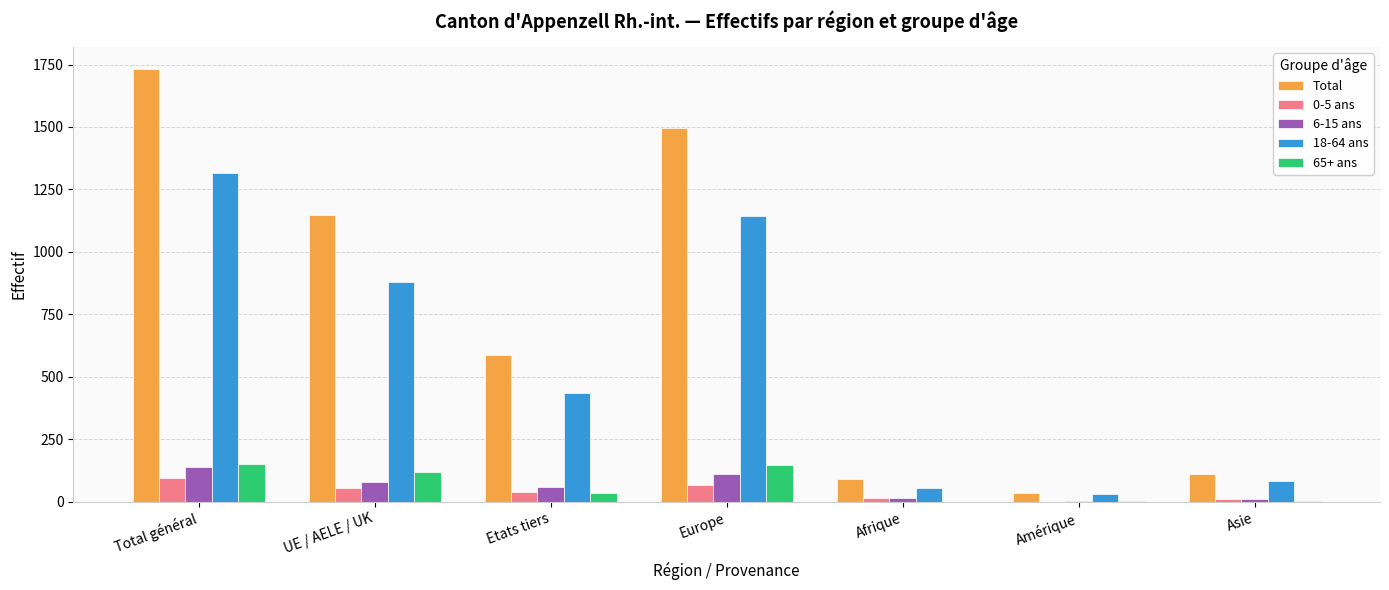

The value of 18-64 ans at Europe is 1652. True or false?

False